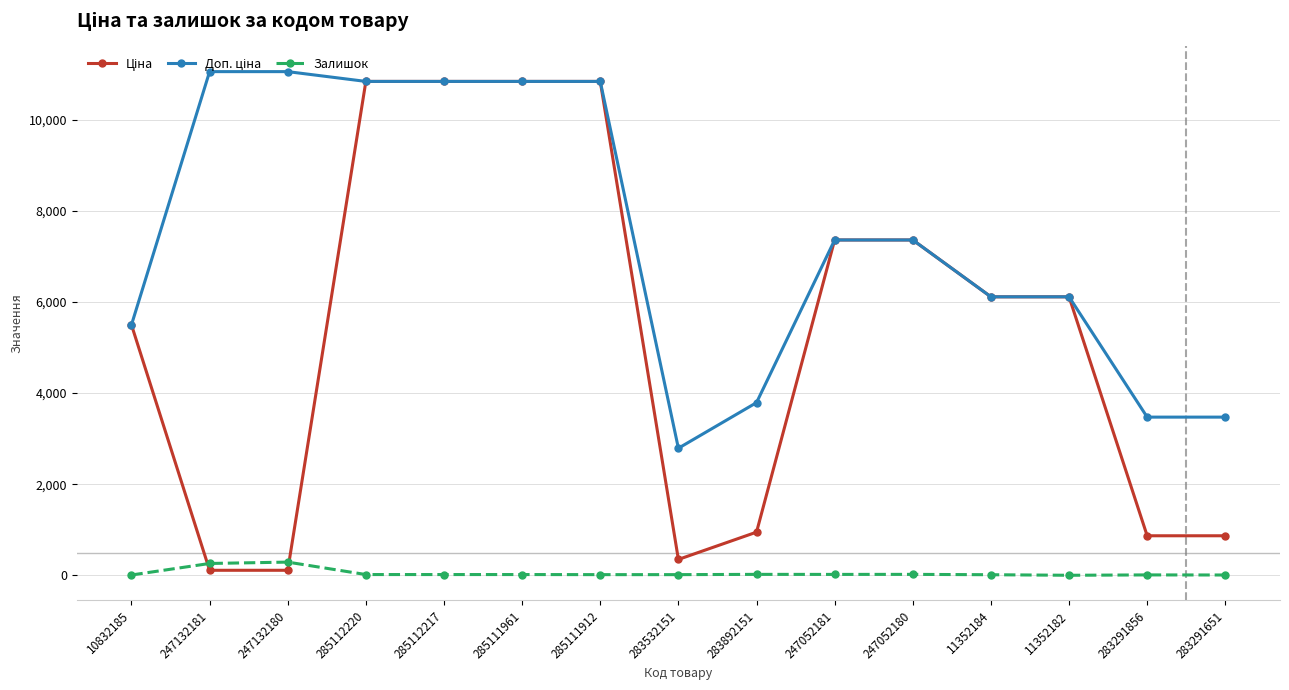

At how many categories does at least one series exceed 8159?

6